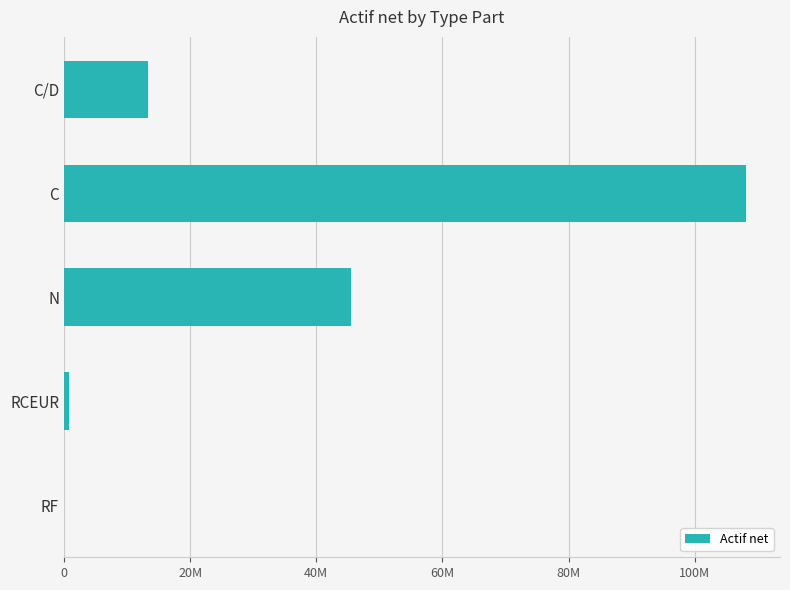

Are the bars horizontal?

Yes